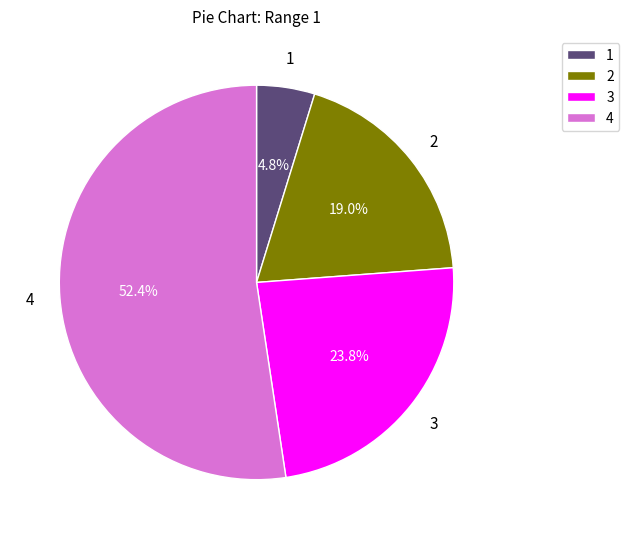

Rank the categories by value from lowest to highest.

1, 2, 3, 4